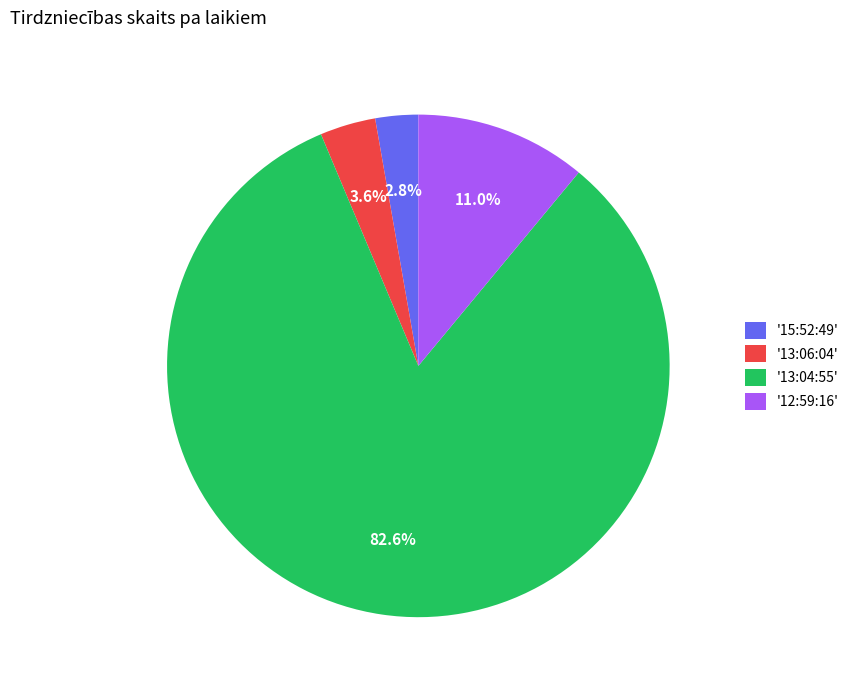

What is the largest slice in the pie chart?

'13:04:55'